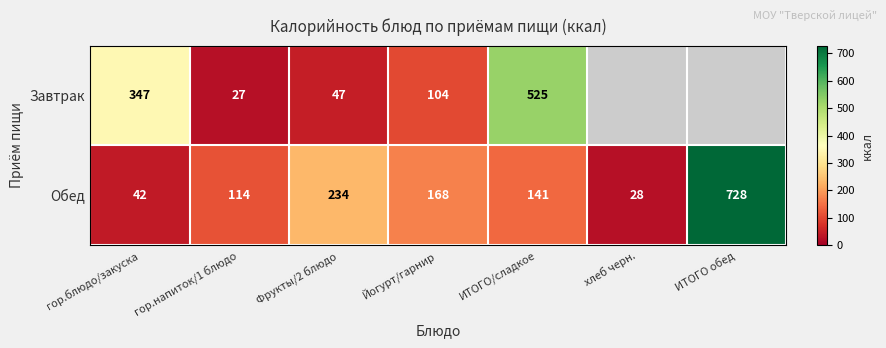

At how many categories does at least one series exceed 560?

1